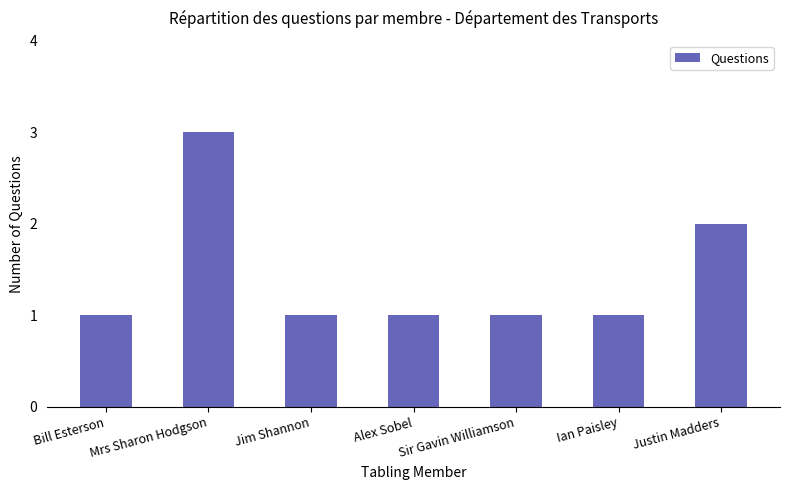

Reading right to left, extract all data points from this chart.

2	1	1	1	1	3	1